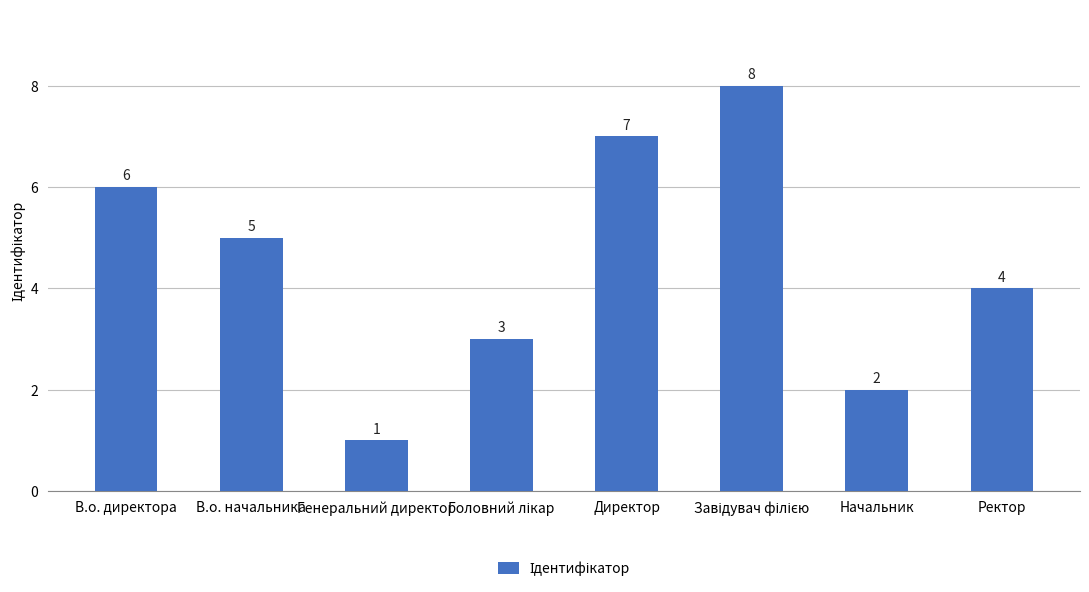

What is the ratio of the value at Генеральний директор to the value at Начальник?

0.5